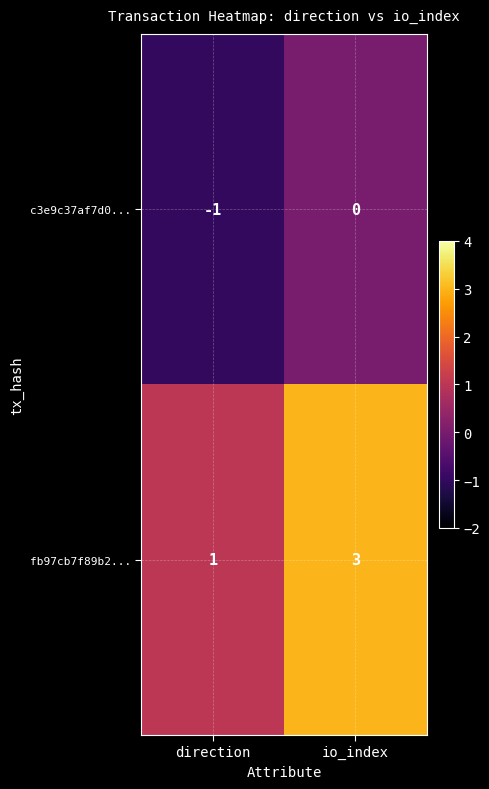

Reading left to right, list all the values displayed in this chart.

c3e9c37af7d0...: direction=-1	io_index=0
fb97cb7f89b2...: direction=1	io_index=3